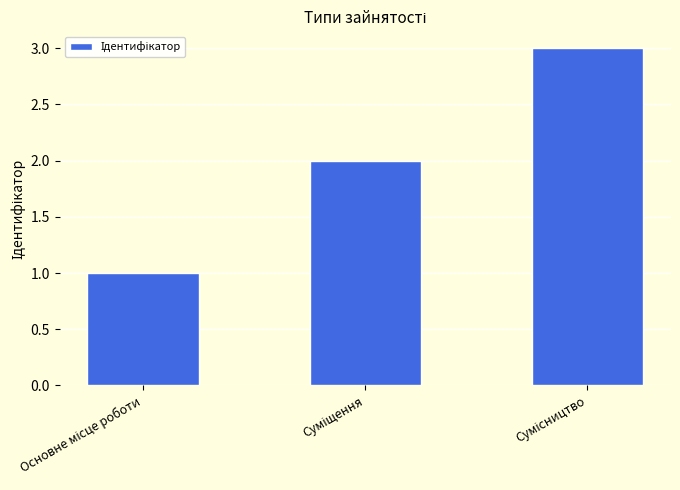

What is the maximum value shown in the chart?

3